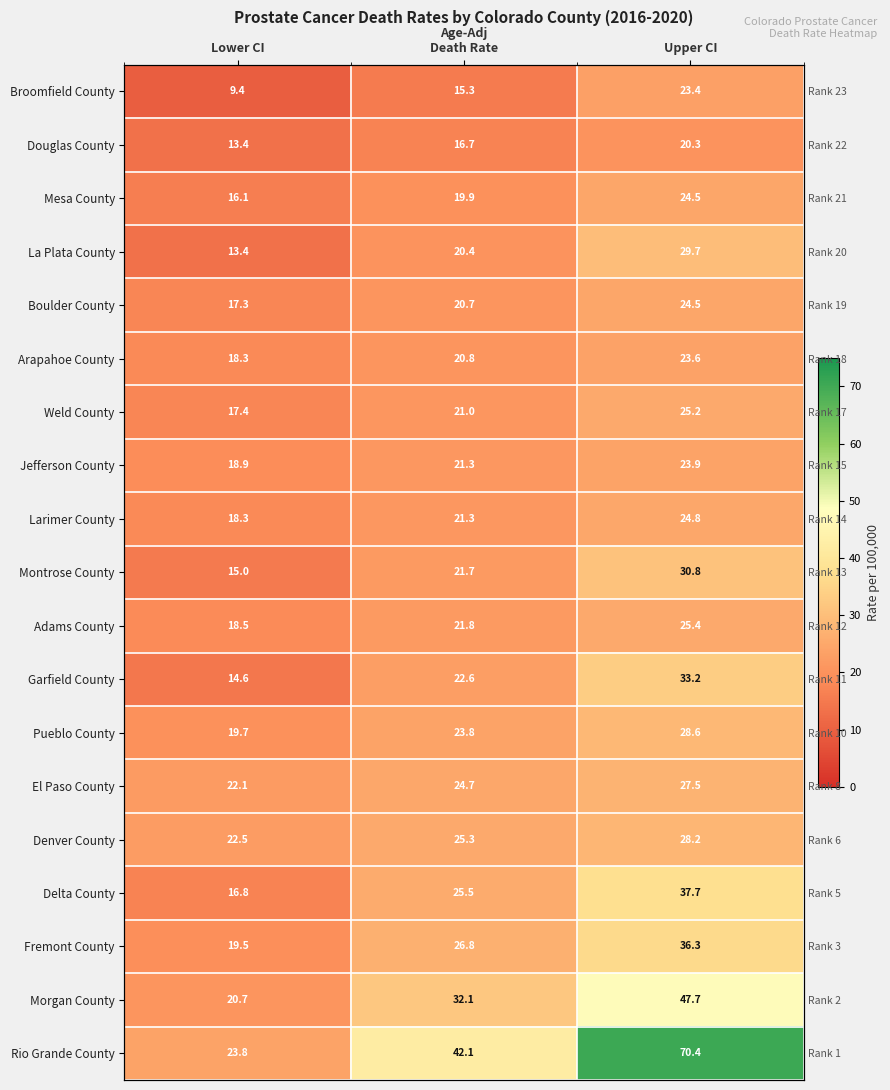

Rank the series by their maximum value, from lowest to highest.

Douglas County, Broomfield County, Arapahoe County, Jefferson County, Mesa County, Boulder County, Larimer County, Weld County, Adams County, El Paso County, Denver County, Pueblo County, La Plata County, Montrose County, Garfield County, Fremont County, Delta County, Morgan County, Rio Grande County